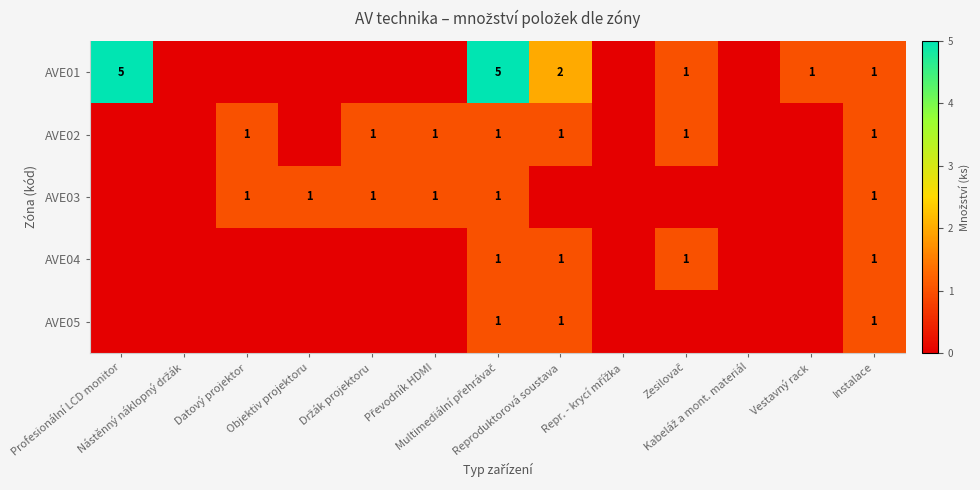

At Kabeláž a mont. materiál, list the series in order from smallest to largest.

AVE01, AVE02, AVE03, AVE04, AVE05